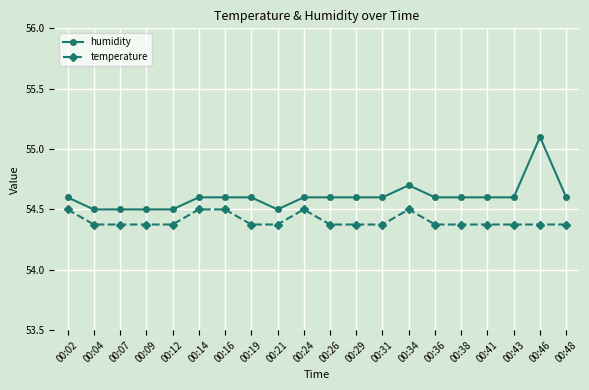

List the series in order of their peak value, highest first.

humidity, temperature